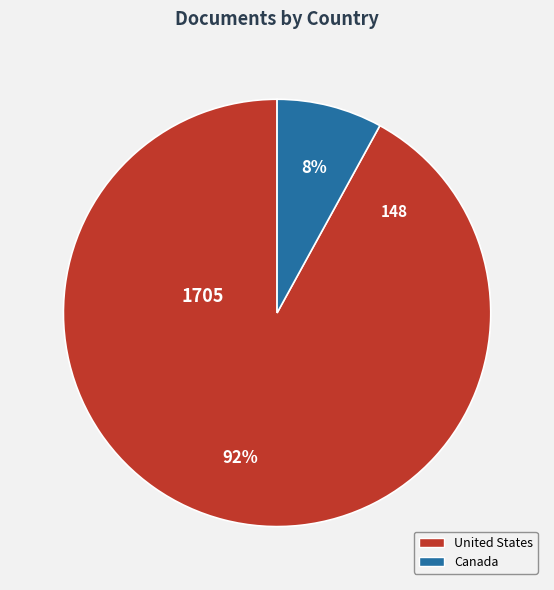

Is it true that Canada is 8% of the pie?

True